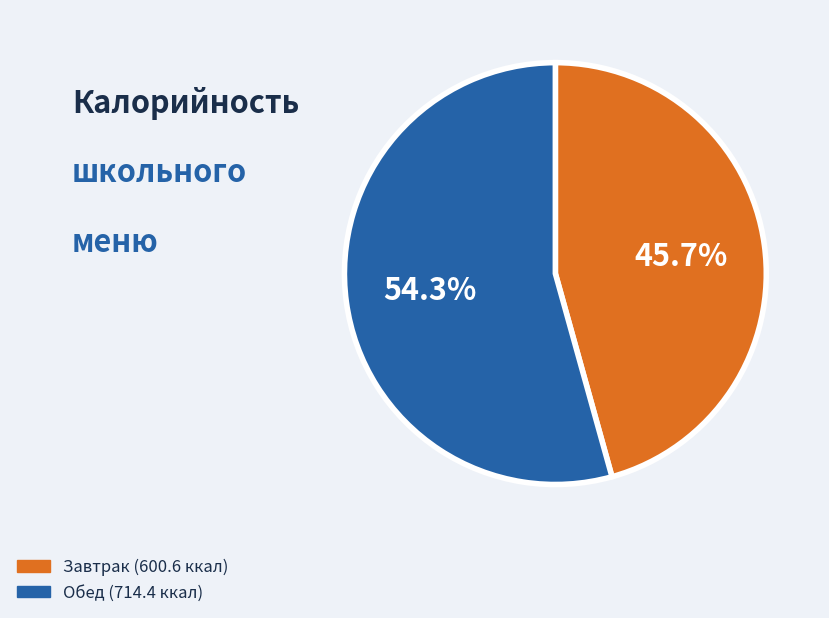

Is there any slice that represents more than half of the pie?

Yes